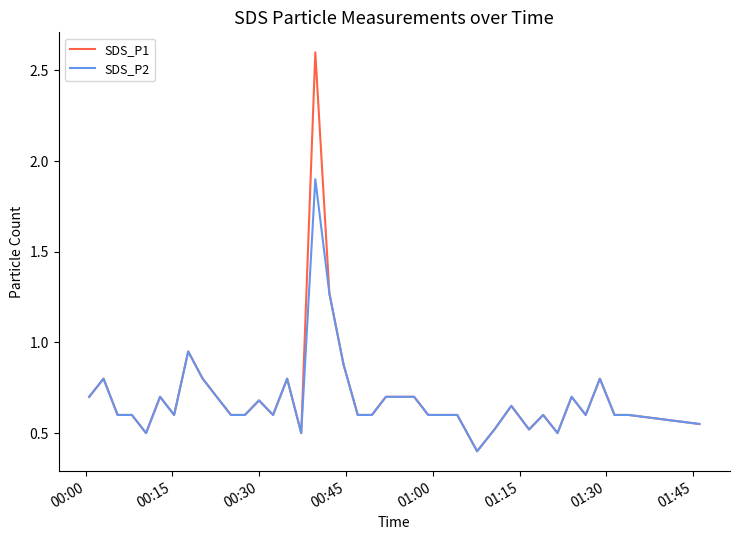

What is the maximum value shown in the chart?

2.6